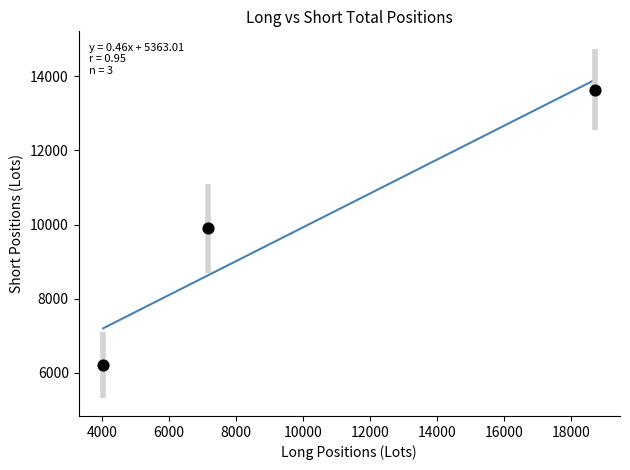

What is the range of X values (max minus min)?

14706.2